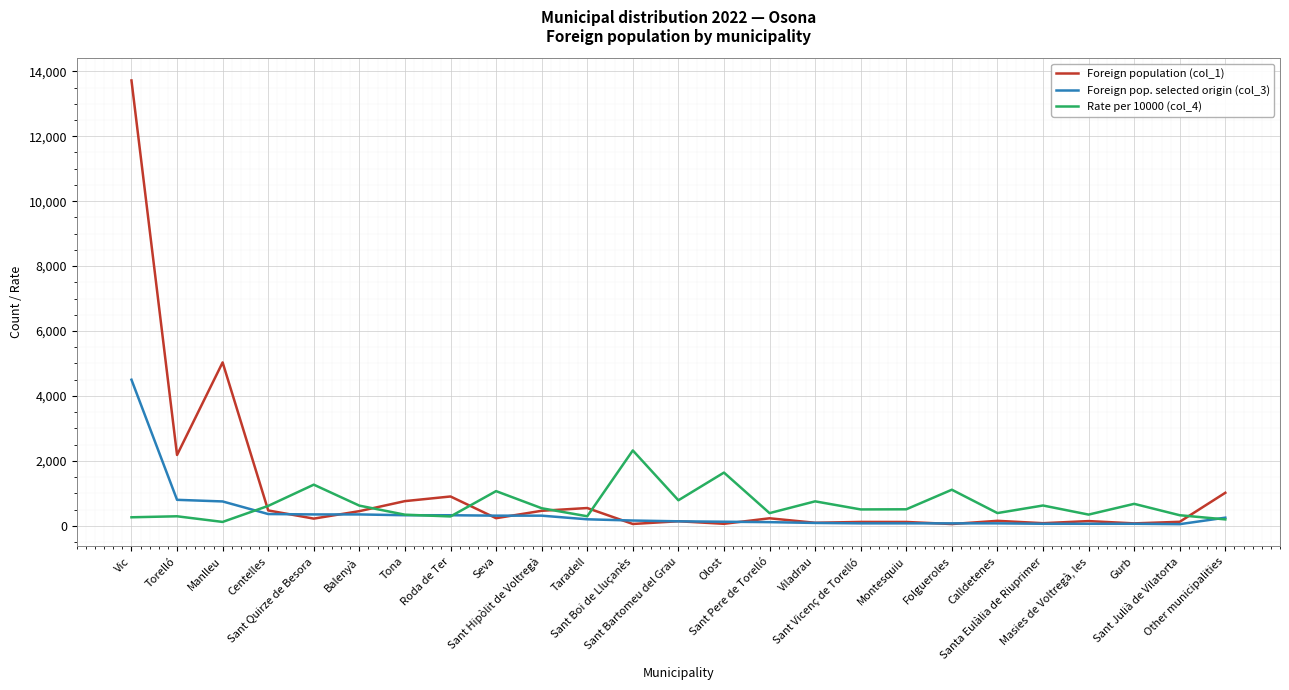

Which series has the largest range (max minus min)?

Foreign population (col_1)